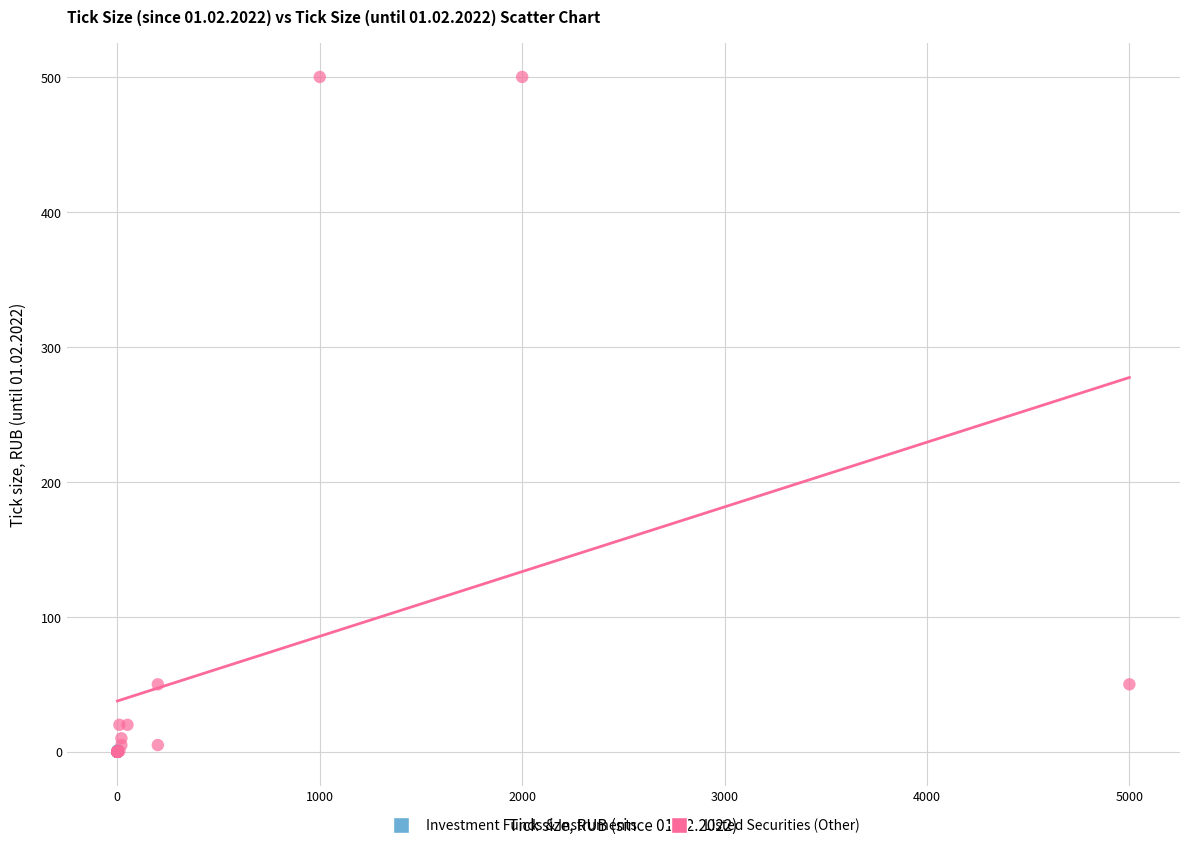

Which series reaches the maximum Y coordinate?

Listed Securities (Other)